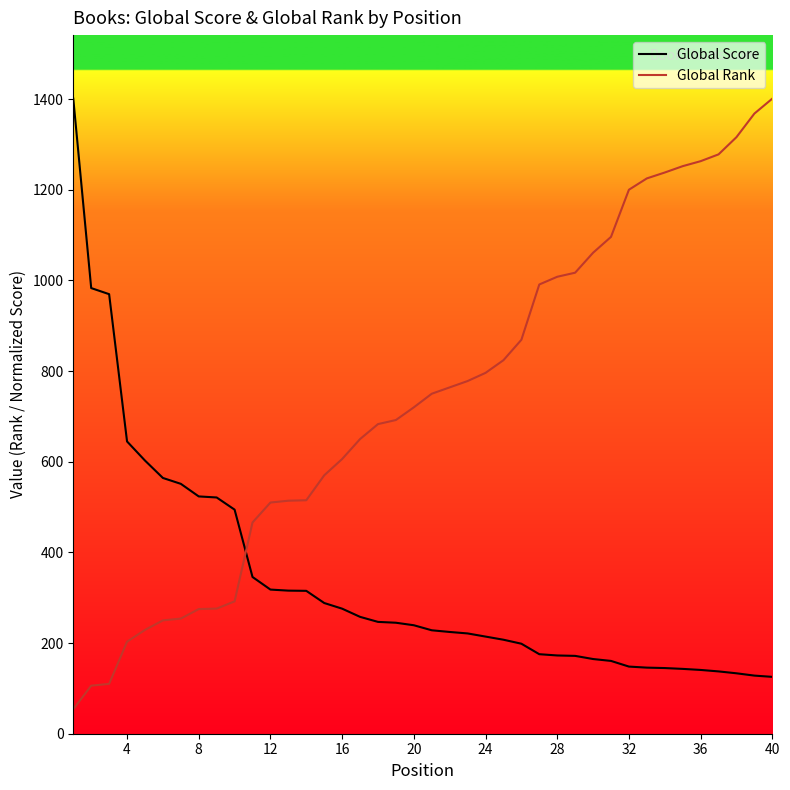

True or false: Global Score has more than 0 points higher than both neighbors.

False